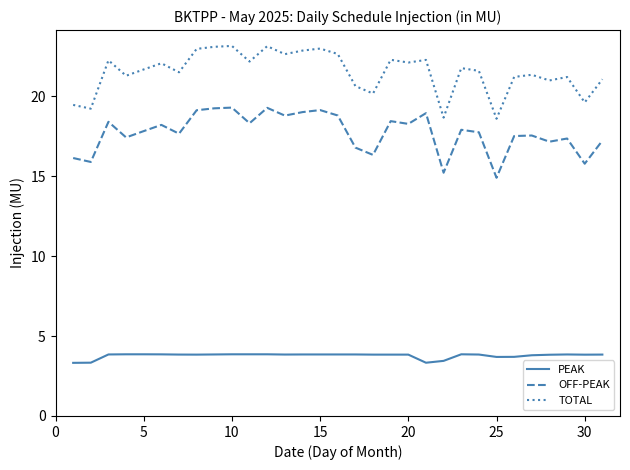

List the series in order of their peak value, lowest first.

PEAK, OFF-PEAK, TOTAL